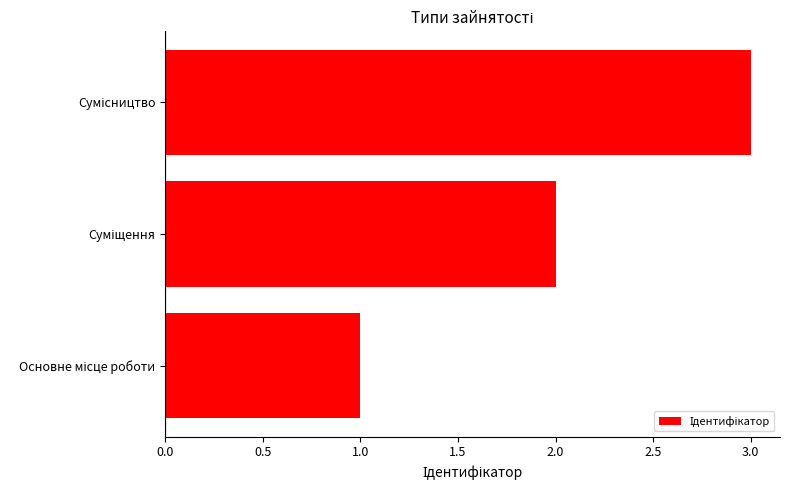

What is the sum of all values?

6